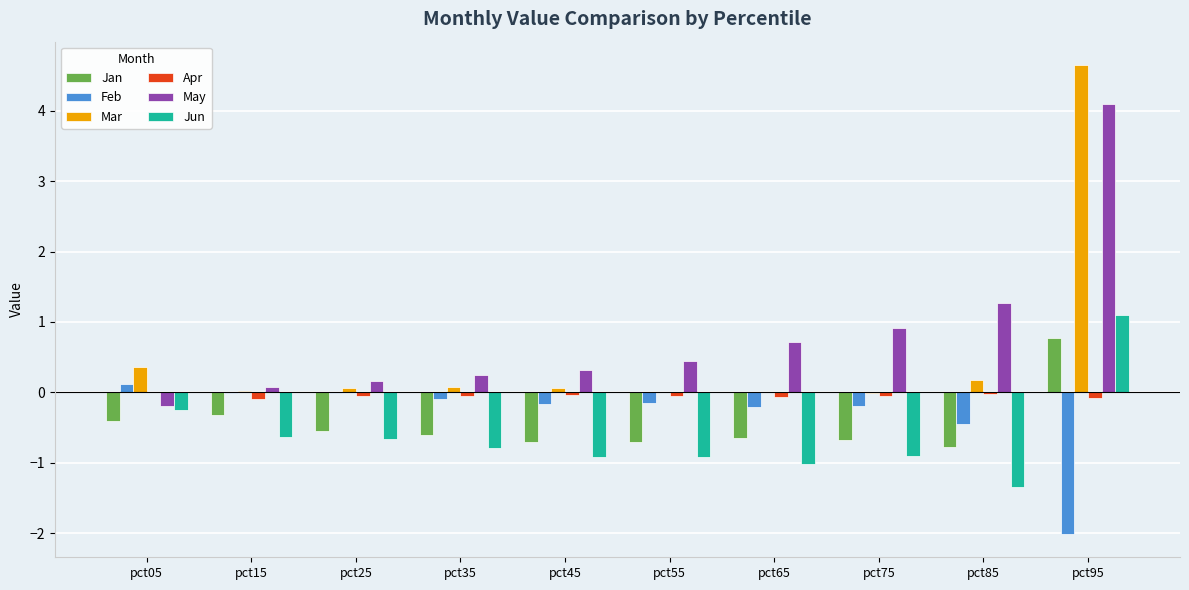

Is the value of May at pct25 greater than the value of Mar at pct05?

No